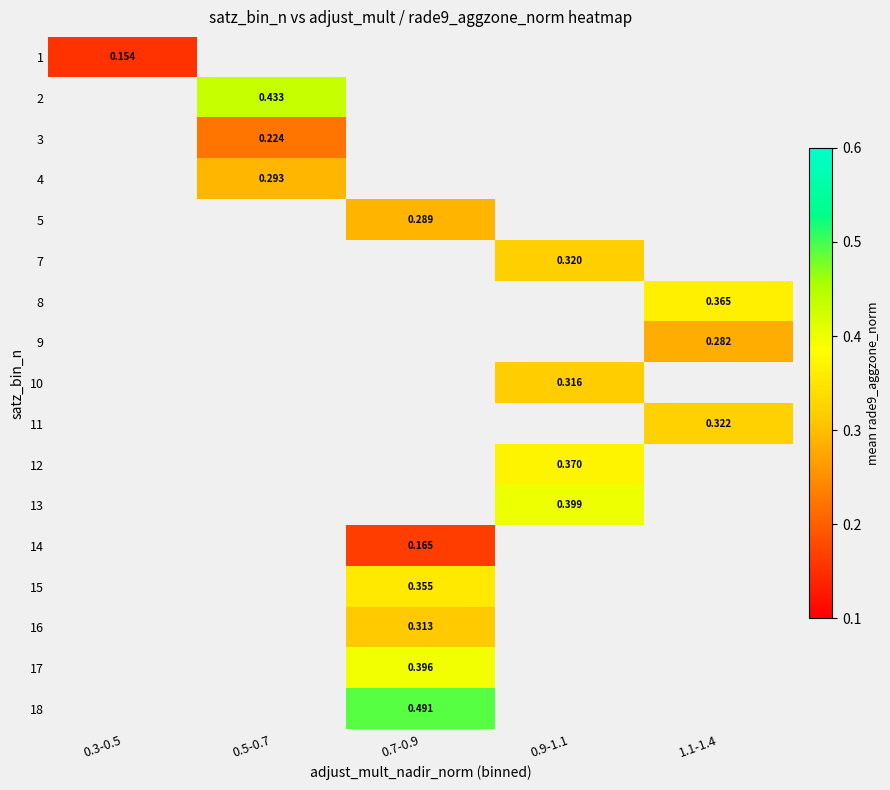

How many positive values does the 4 series have?

1